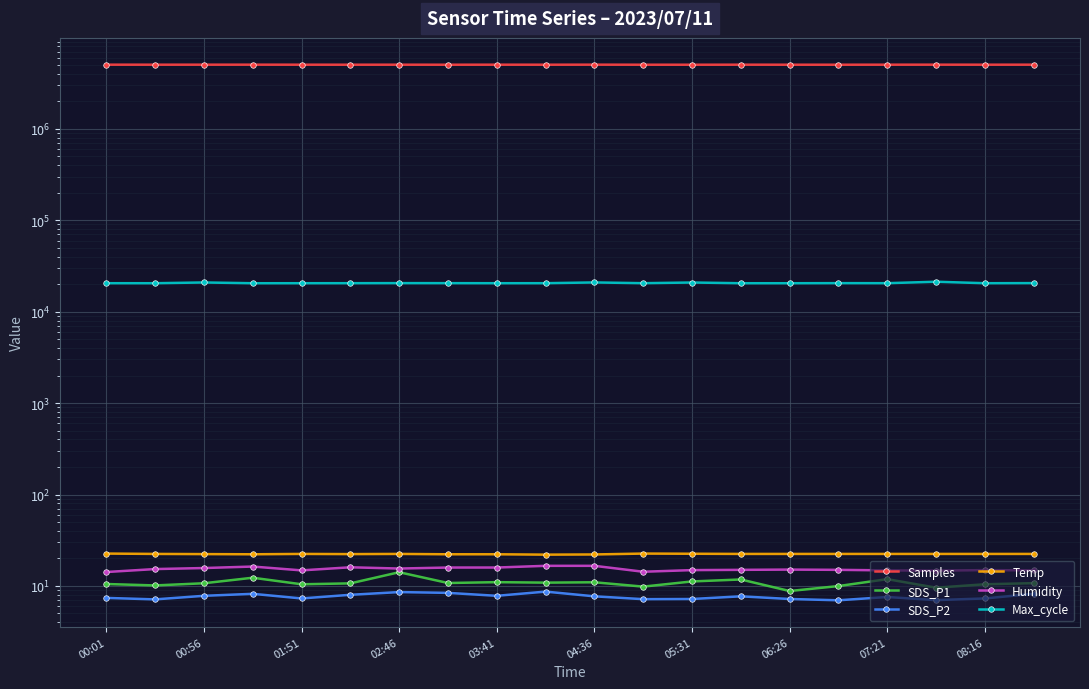

Read the Temp value at 08:16.

22.4